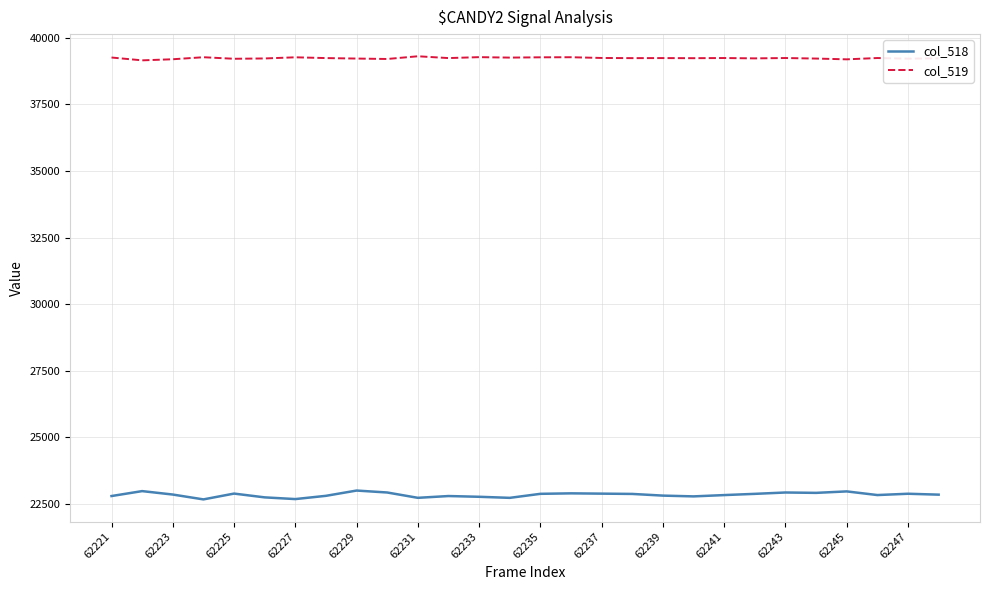

What is the minimum value for col_519?

39154